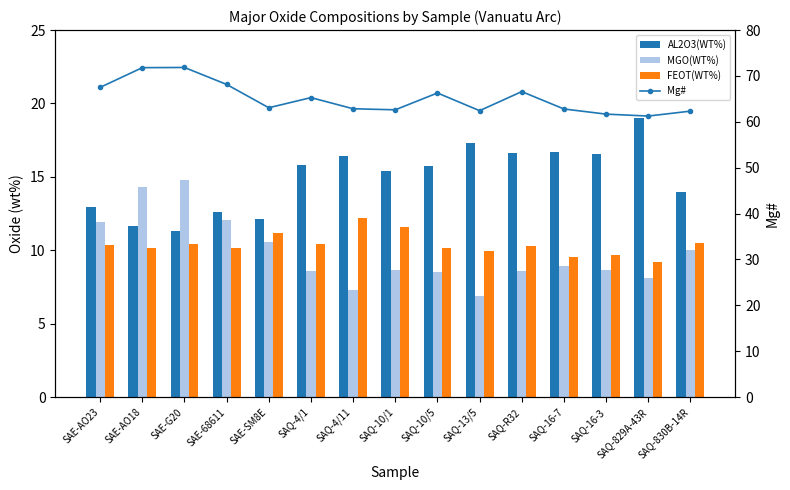

Reading left to right, list all the values displayed in this chart.

AL2O3(WT%): 12.9	11.7	11.3	12.6	12.1	15.8	16.4	15.4	15.7	17.3	16.6	16.7	16.6	19.0	13.9
MGO(WT%): 11.9	14.3	14.8	12.1	10.6	8.6	7.3	8.7	8.5	6.9	8.6	8.9	8.6	8.1	10.0
FEOT(WT%): 10.3	10.1	10.4	10.2	11.2	10.4	12.2	11.6	10.2	10.0	10.3	9.5	9.7	9.2	10.5
Mg#: 67.5	71.8	71.8	68.2	63.1	65.3	62.9	62.6	66.3	62.4	66.6	62.8	61.7	61.3	62.3